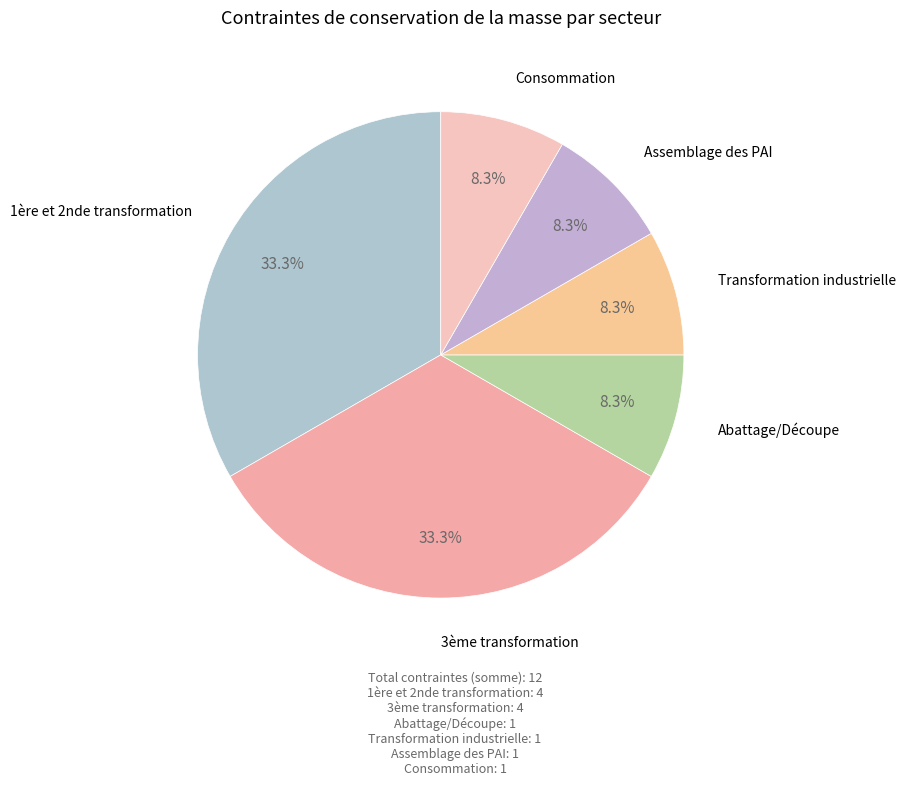

Between Assemblage des PAI and 1ère et 2nde transformation, which is larger?

1ère et 2nde transformation